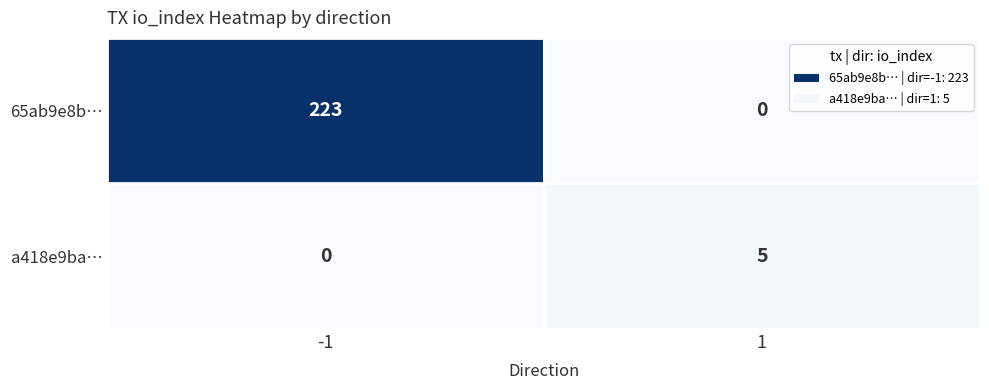

What is the greatest value displayed?

223